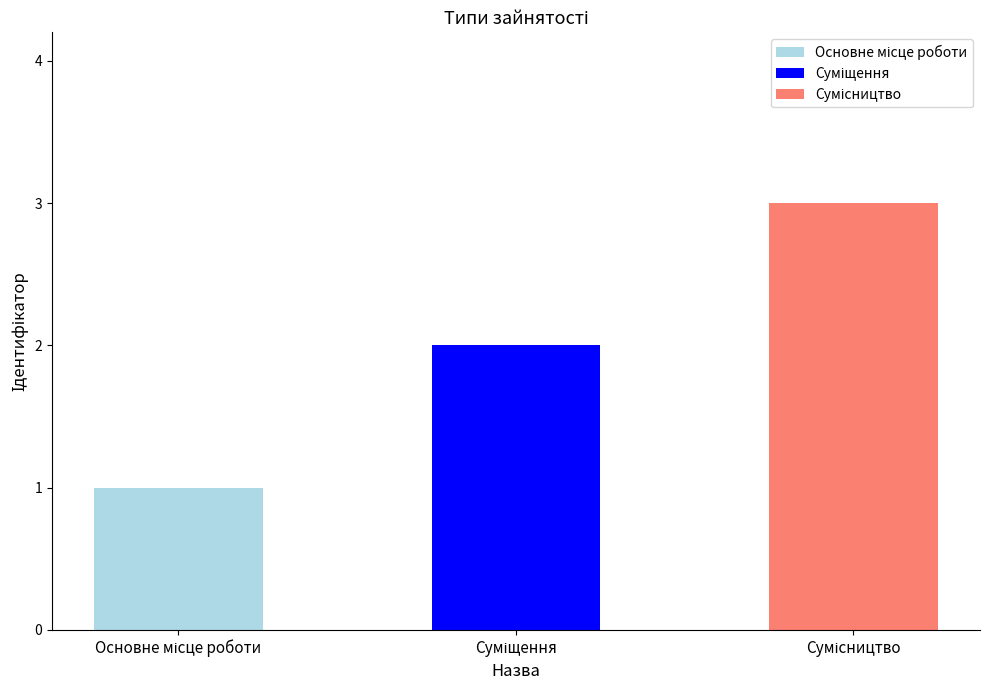

At which category does the chart reach its peak across all series?

Сумісництво